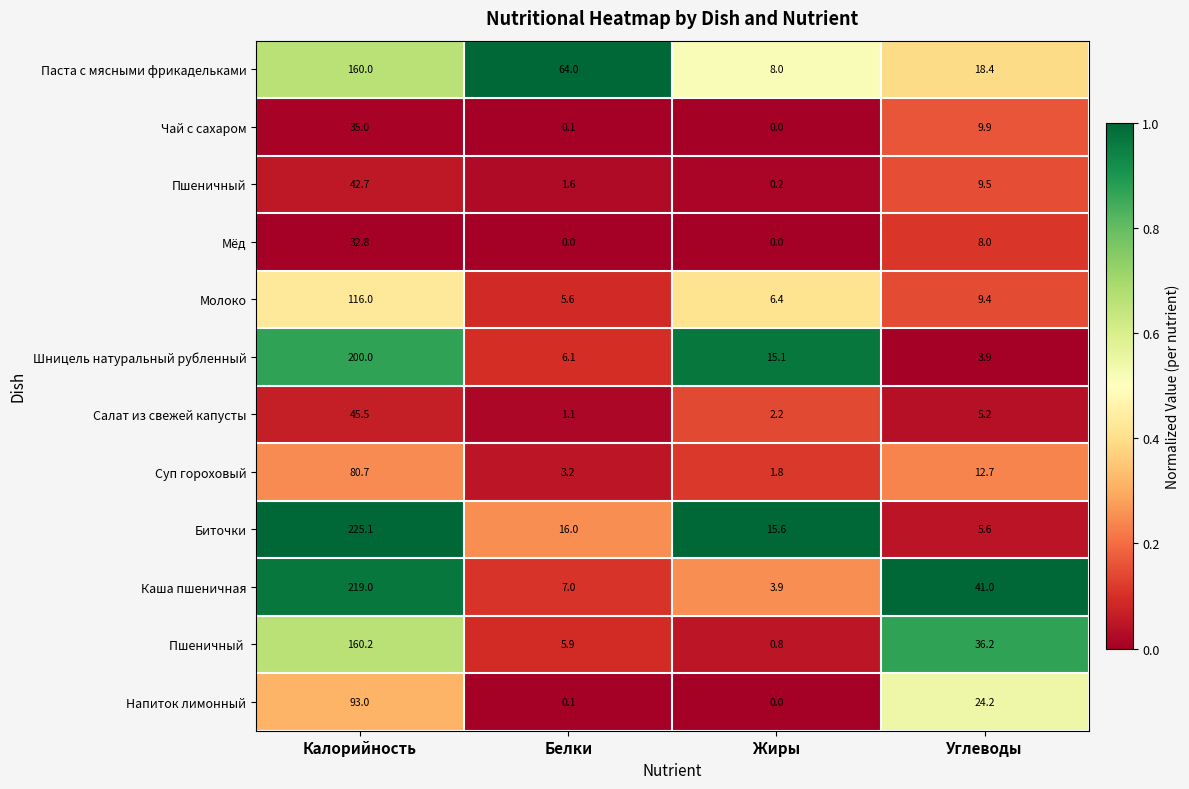

How many values in the Суп гороховый series are below 12?

2